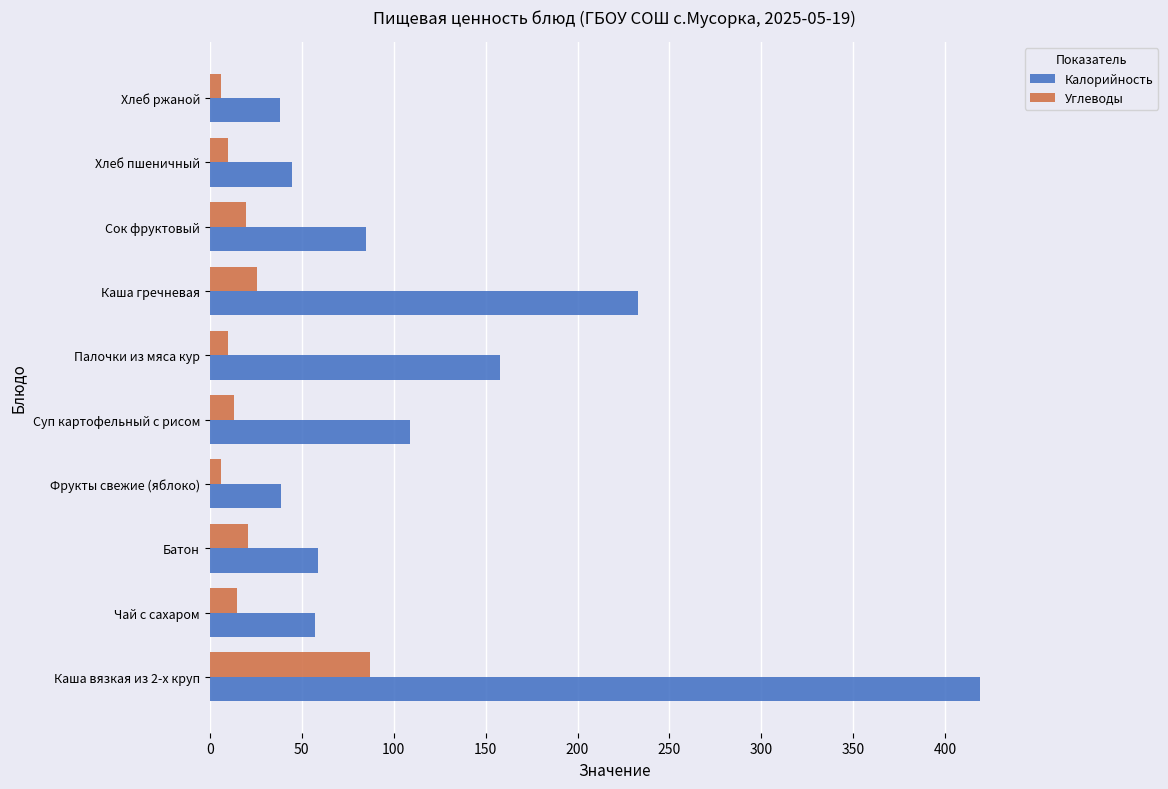

At which label does Углеводы reach its peak?

Каша вязкая из 2-х круп